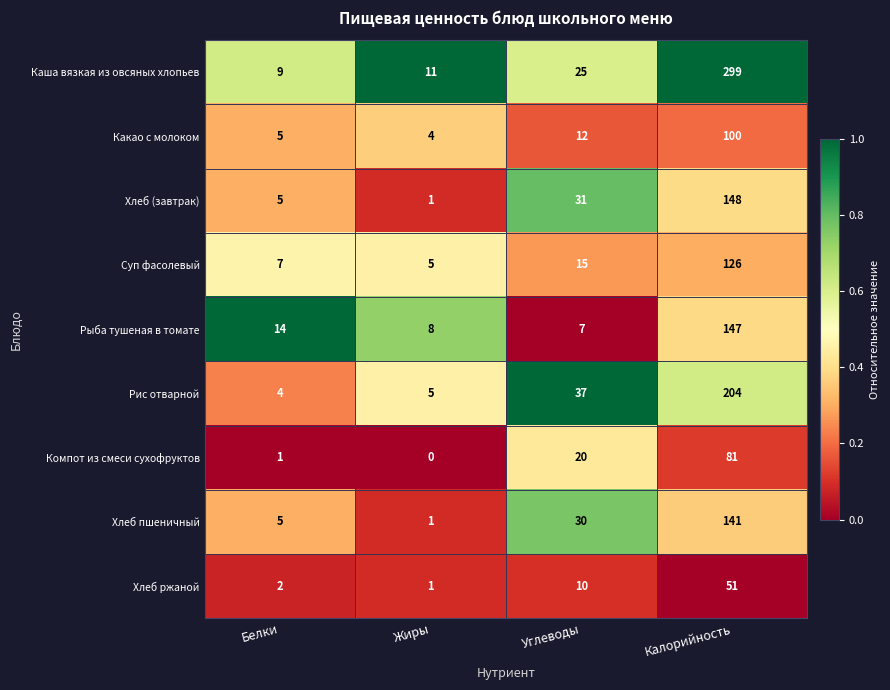

List the labels in order of Рыба тушеная в томате value, smallest first.

Углеводы, Жиры, Белки, Калорийность